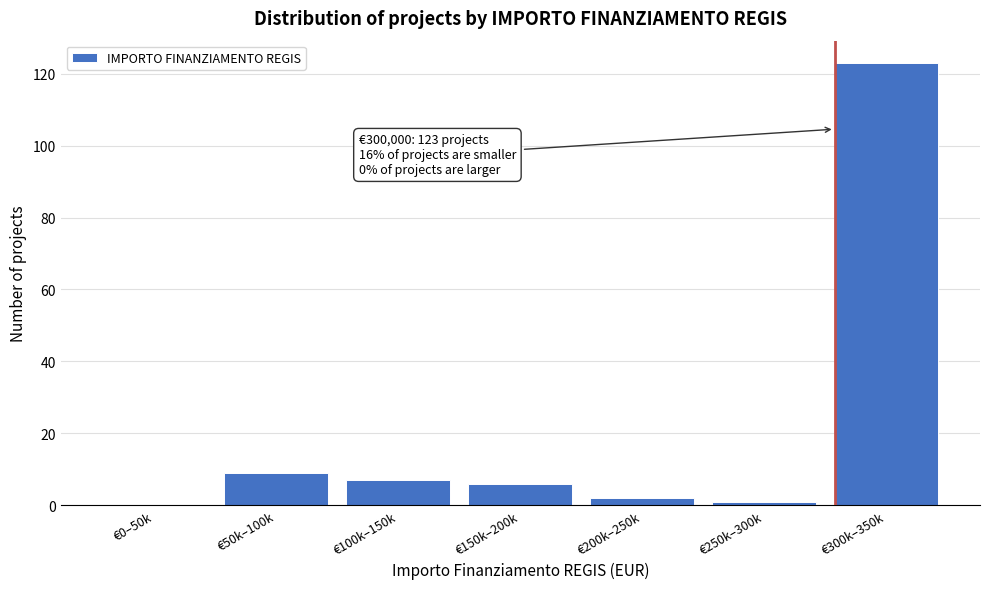

Reading left to right, transcribe all the data shown in this chart.

€0–50k=0	€50k–100k=9	€100k–150k=7	€150k–200k=6	€200k–250k=2	€250k–300k=1	€300k–350k=123